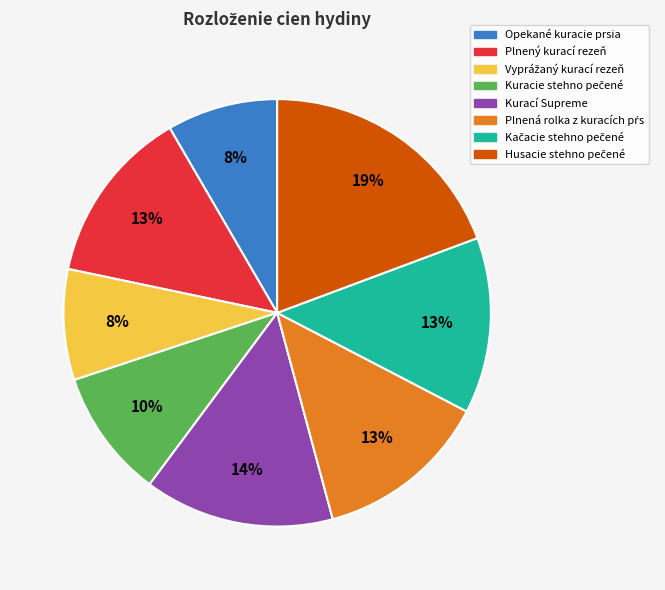

Does any single category account for the majority?

No